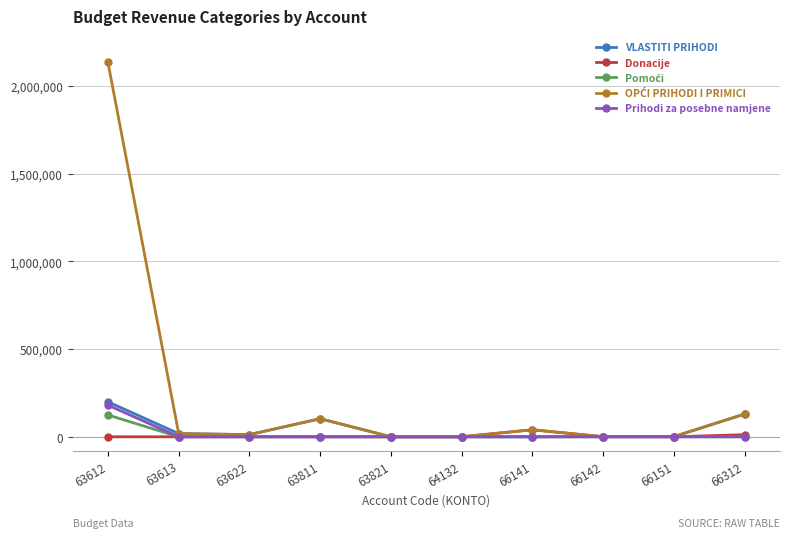

Does the chart display data point markers on the line(s)?

Yes